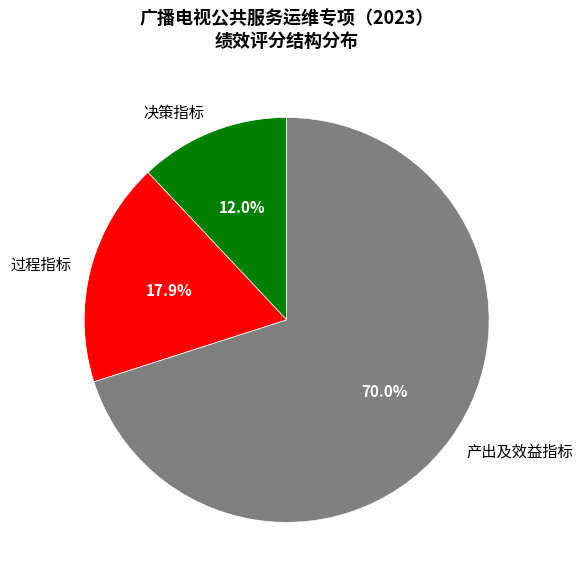

Does 产出及效益指标 account for over 50% of the chart?

Yes